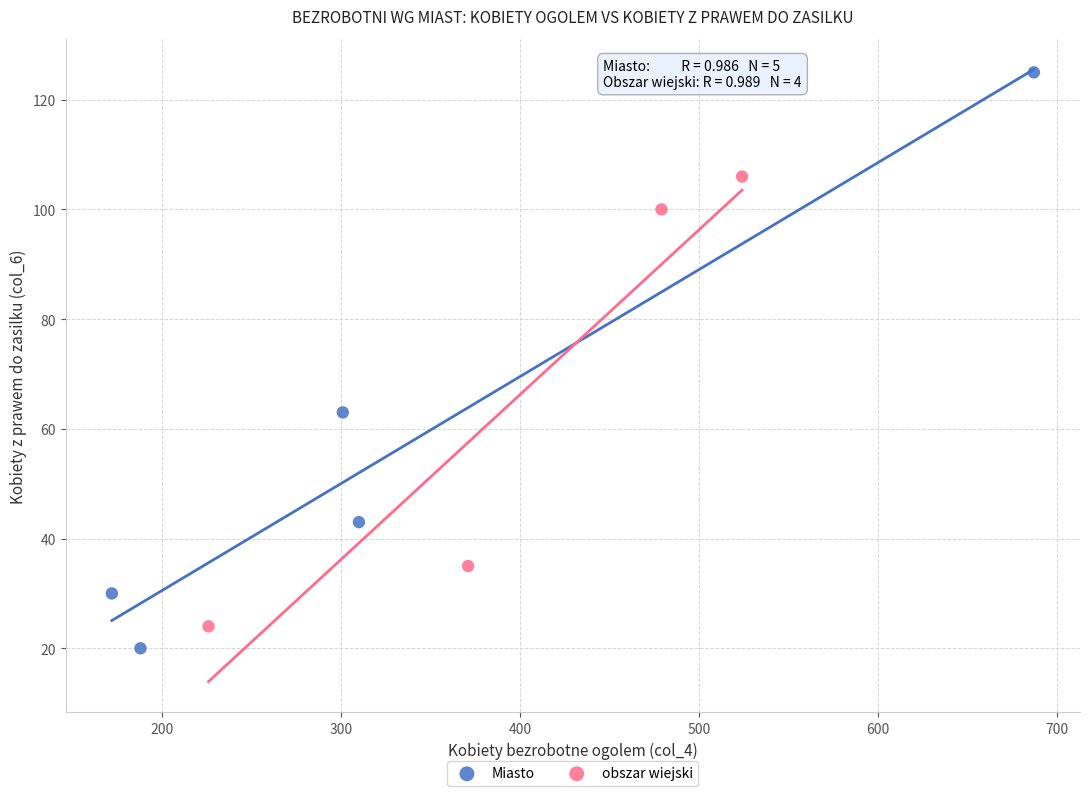

Which series has the largest Y range (max minus min)?

Miasto